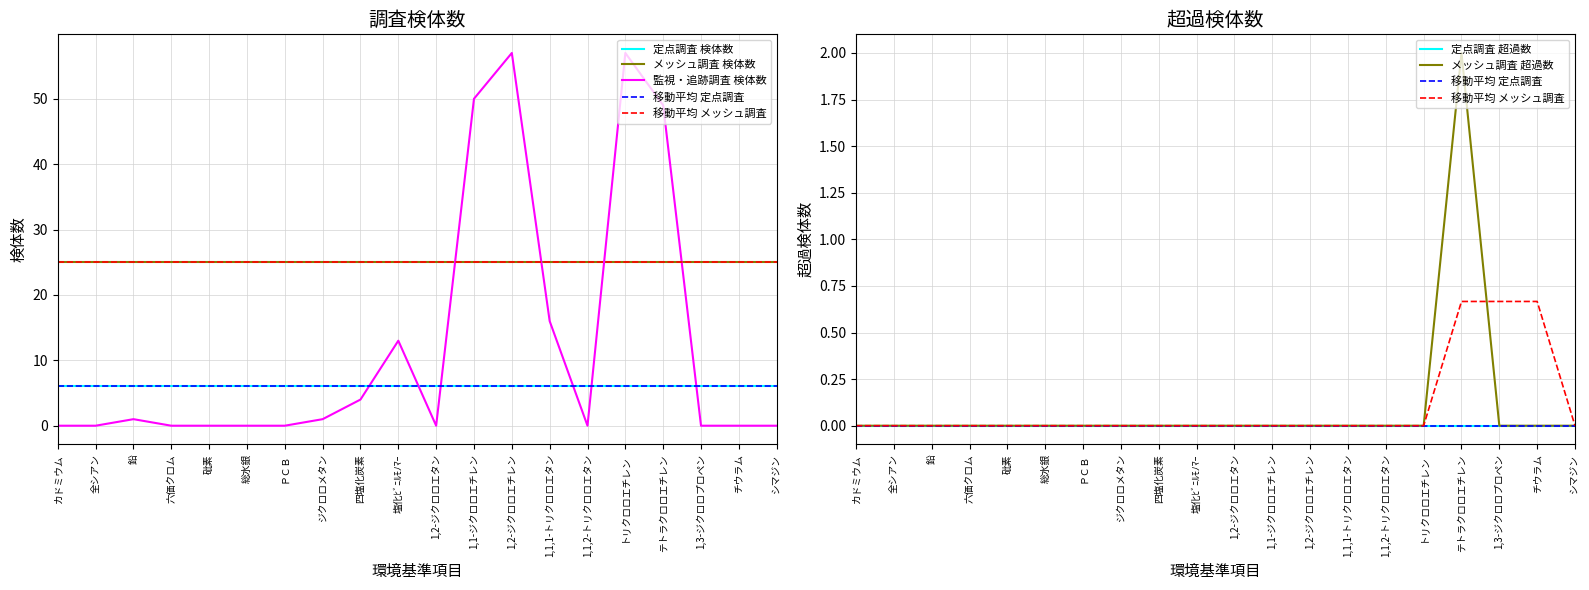

At which category is the sum across all series the highest?

1,2-ジクロロエチレン